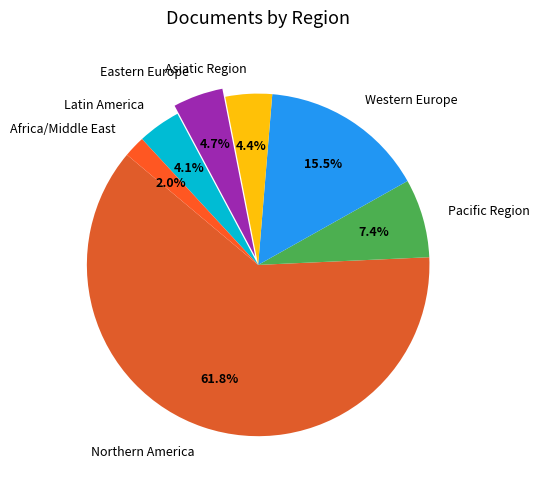

Do Africa/Middle East and Latin America together represent more than half of the pie?

No